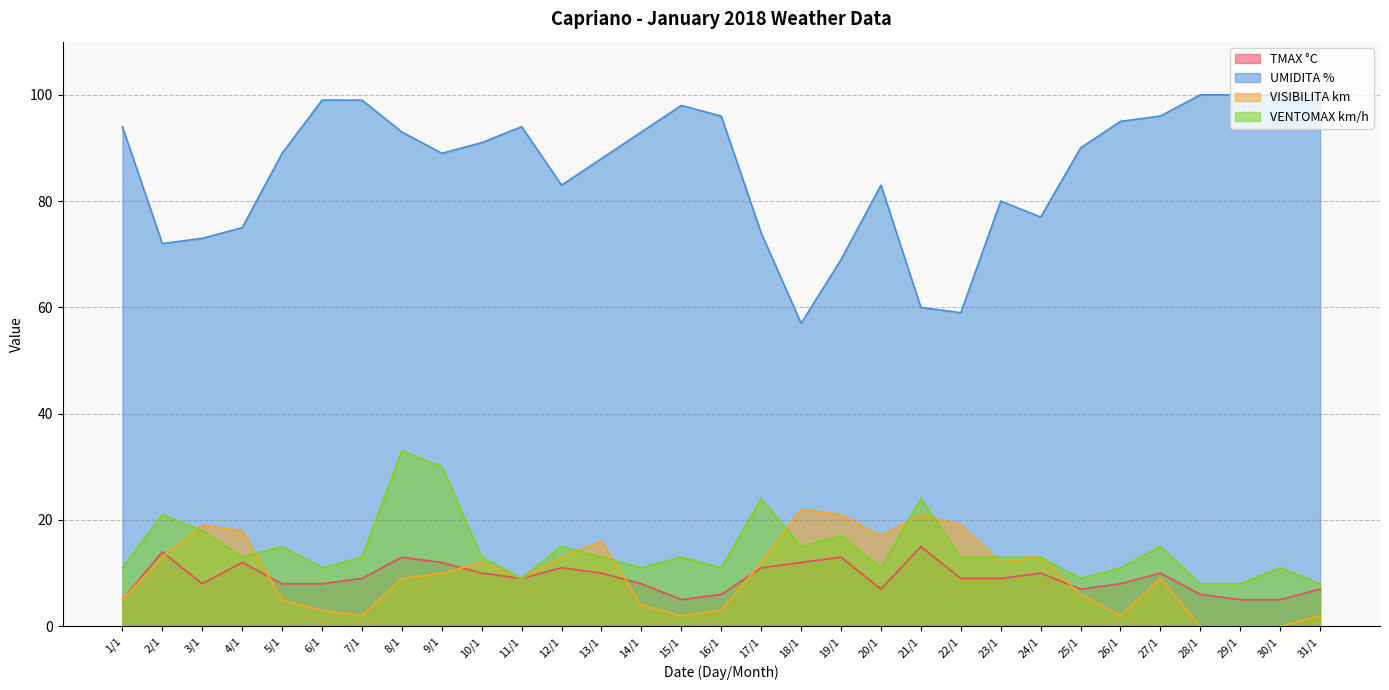

How many values in the UMIDITA % series exceed 90?

15